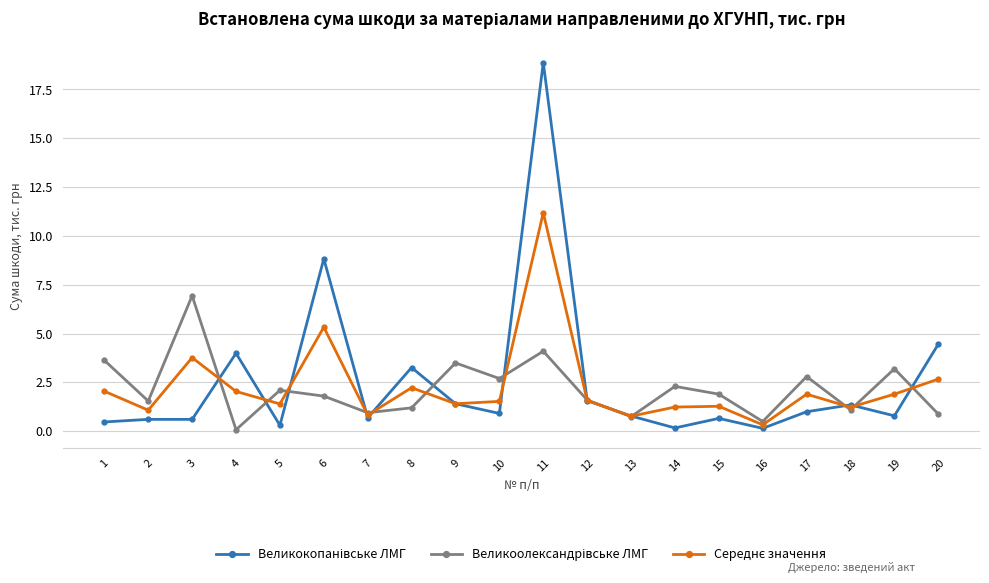

At which category is the sum across all series the highest?

11